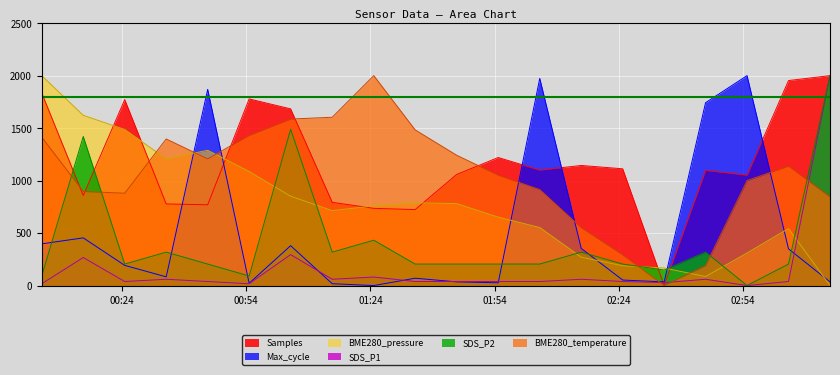

True or false: Max_cycle has more than 0 points higher than both neighbors.

True